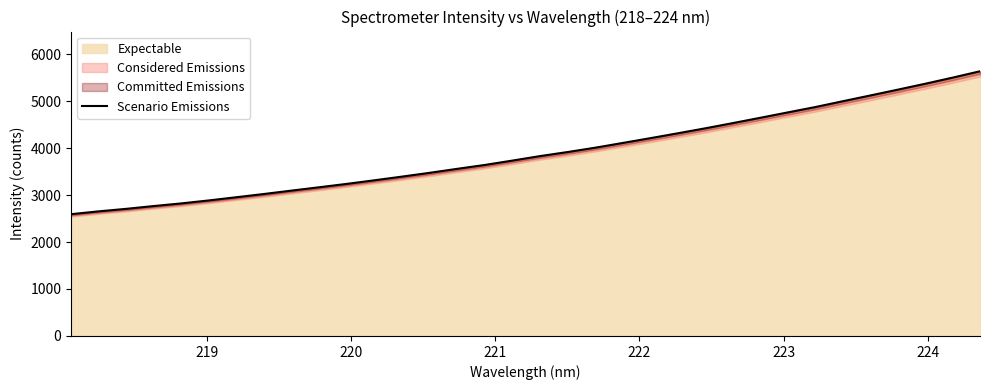

True or false: the data shows 9526.5 at 31.

False